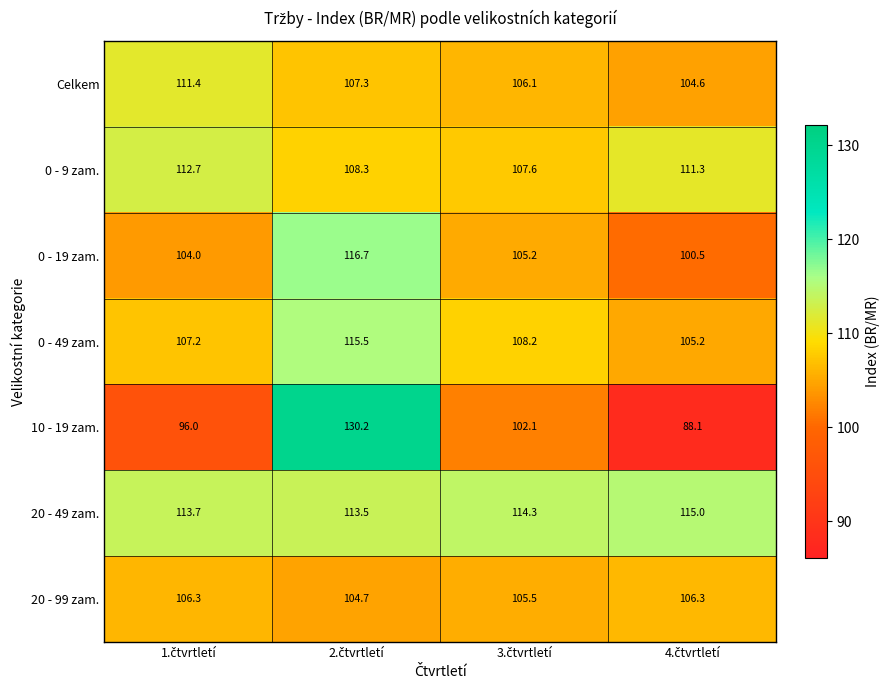

Reading left to right, extract all data points from this chart.

Celkem: 111.4	107.3	106.1	104.6
0 - 9 zam.: 112.7	108.3	107.6	111.3
0 - 19 zam.: 104.0	116.7	105.2	100.5
0 - 49 zam.: 107.2	115.5	108.2	105.2
10 - 19 zam.: 96.0	130.2	102.1	88.1
20 - 49 zam.: 113.7	113.5	114.3	115.0
20 - 99 zam.: 106.3	104.7	105.5	106.3